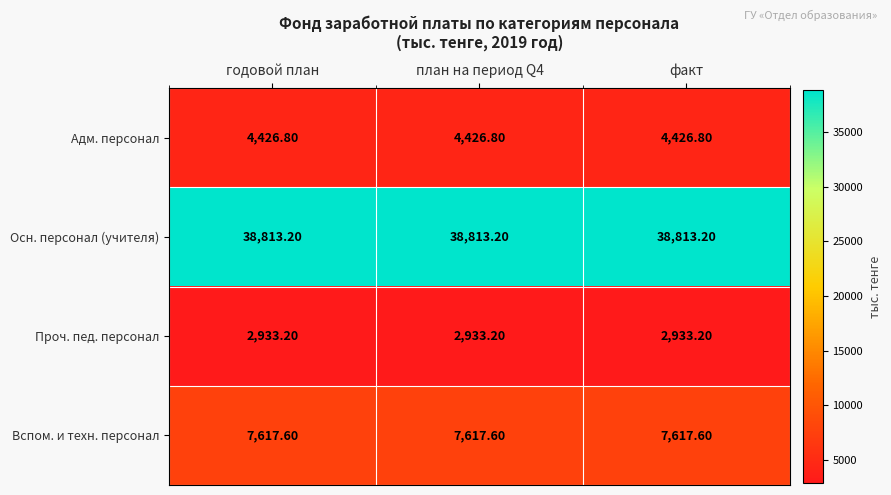

What is the sum of all Осн. персонал (учителя) values?

116439.6